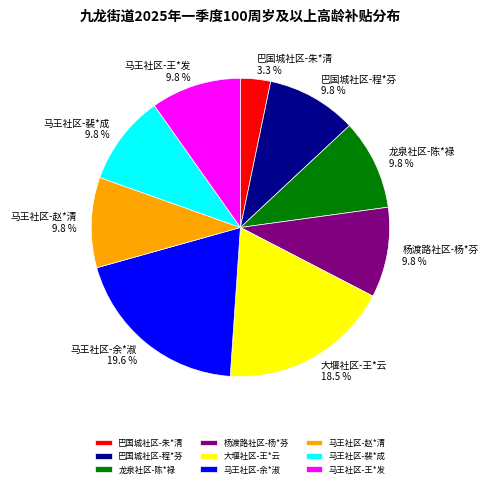

The 巴国城社区-程*芬 slice represents 10% of the pie. True or false?

True